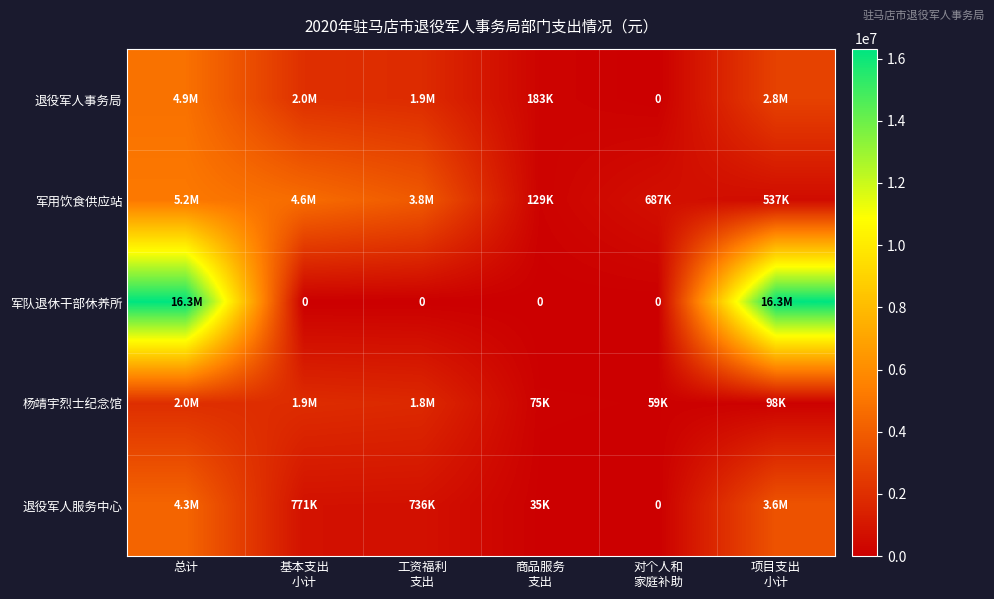

The value of 军用饮食供应站 at 对个人和 家庭补助 is 686856. True or false?

True